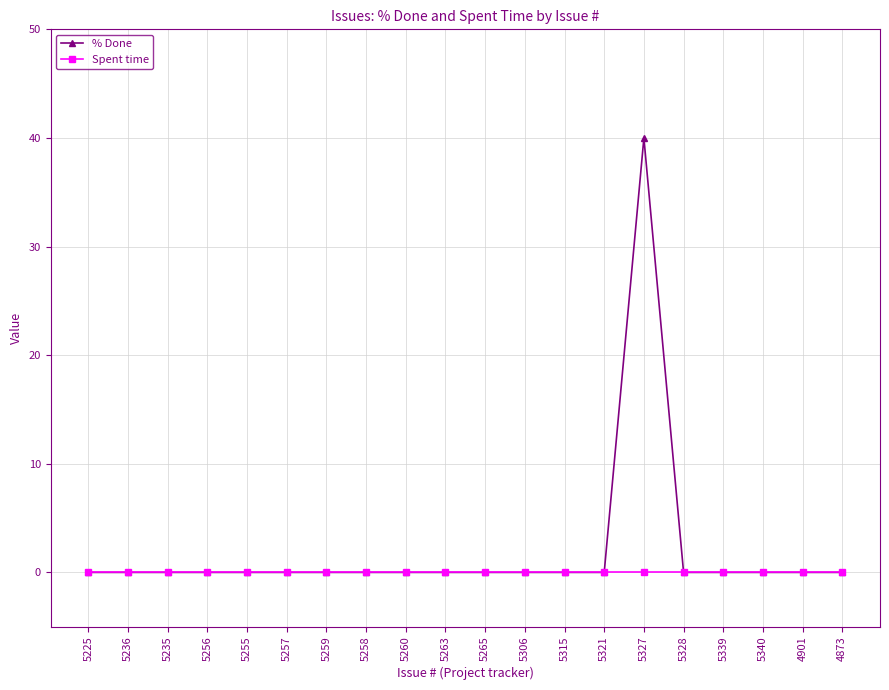

What is the label of the 2nd point from the right?

4901